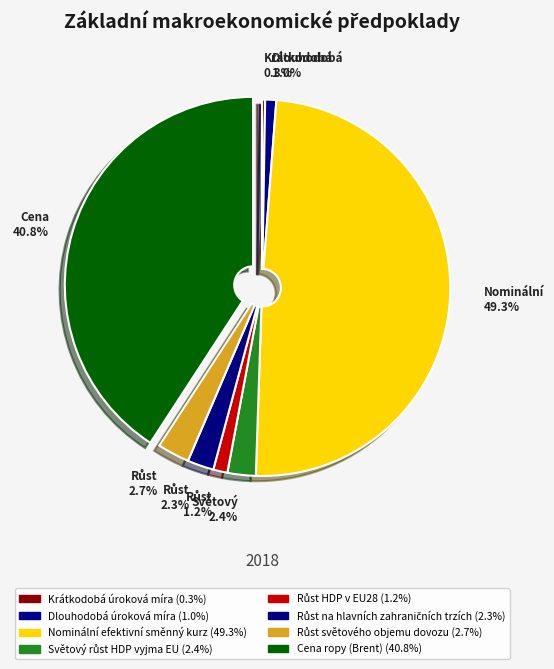

The Dlouhodobá úroková míra slice represents 7% of the pie. True or false?

False